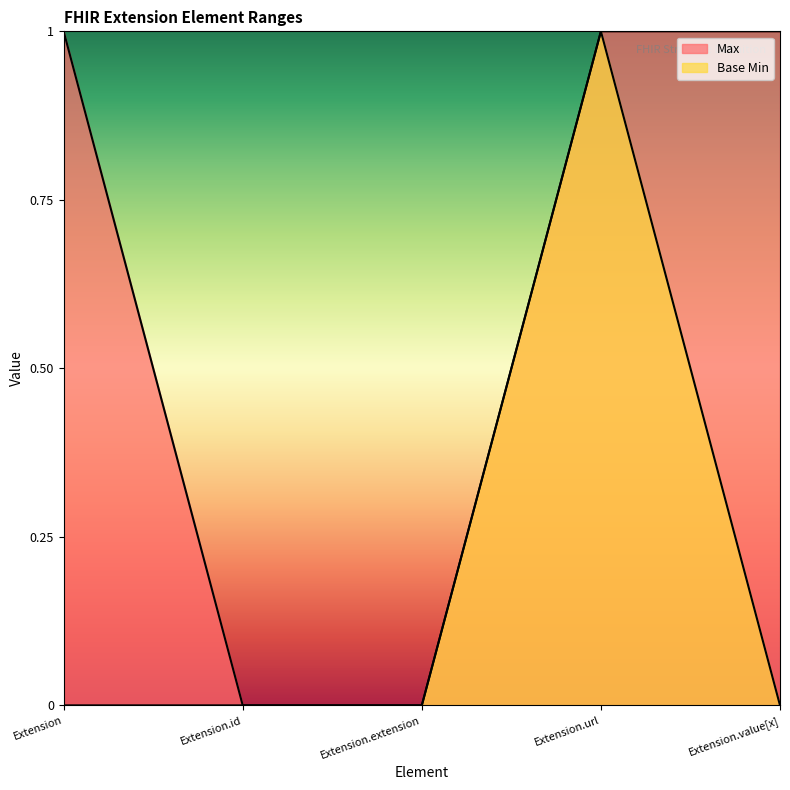

What value does the Max series have at Extension?

1